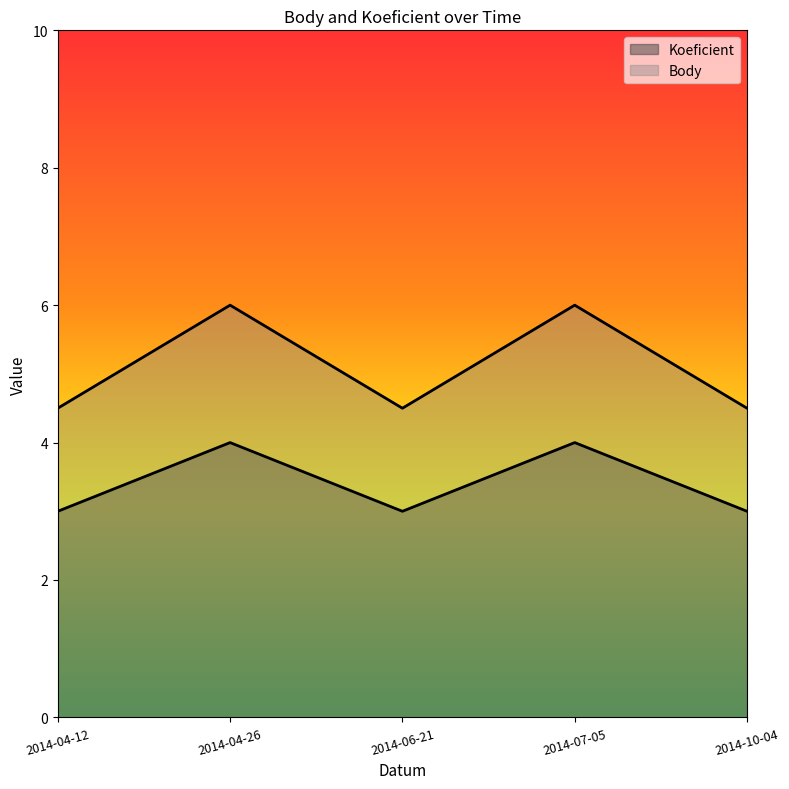

Between 2014-04-12 and 2014-07-05, which series saw the biggest shift?

Body